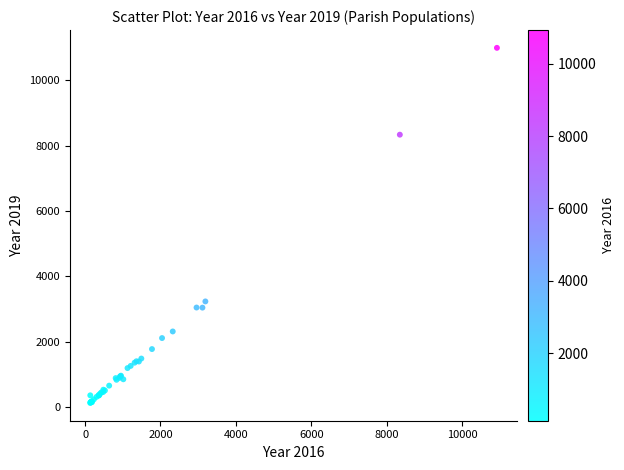

What Y value in the scatter plot is closest to 5559?

3233